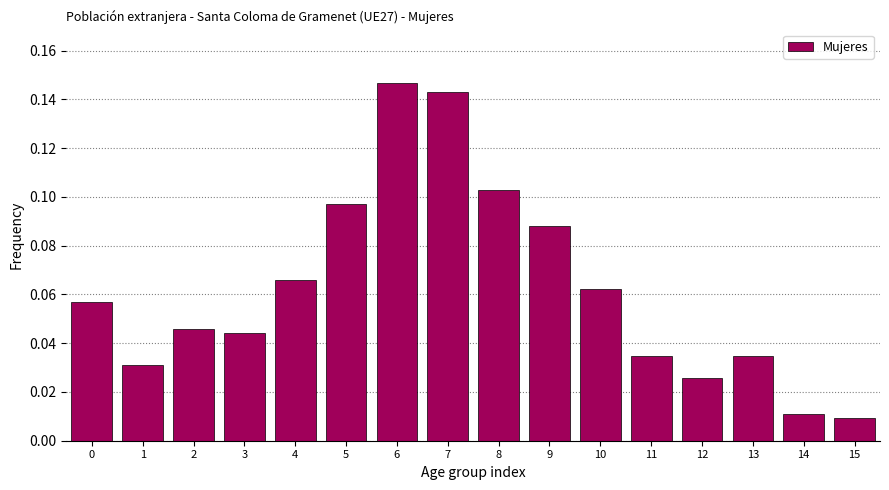

At which category does the chart reach its peak across all series?

6